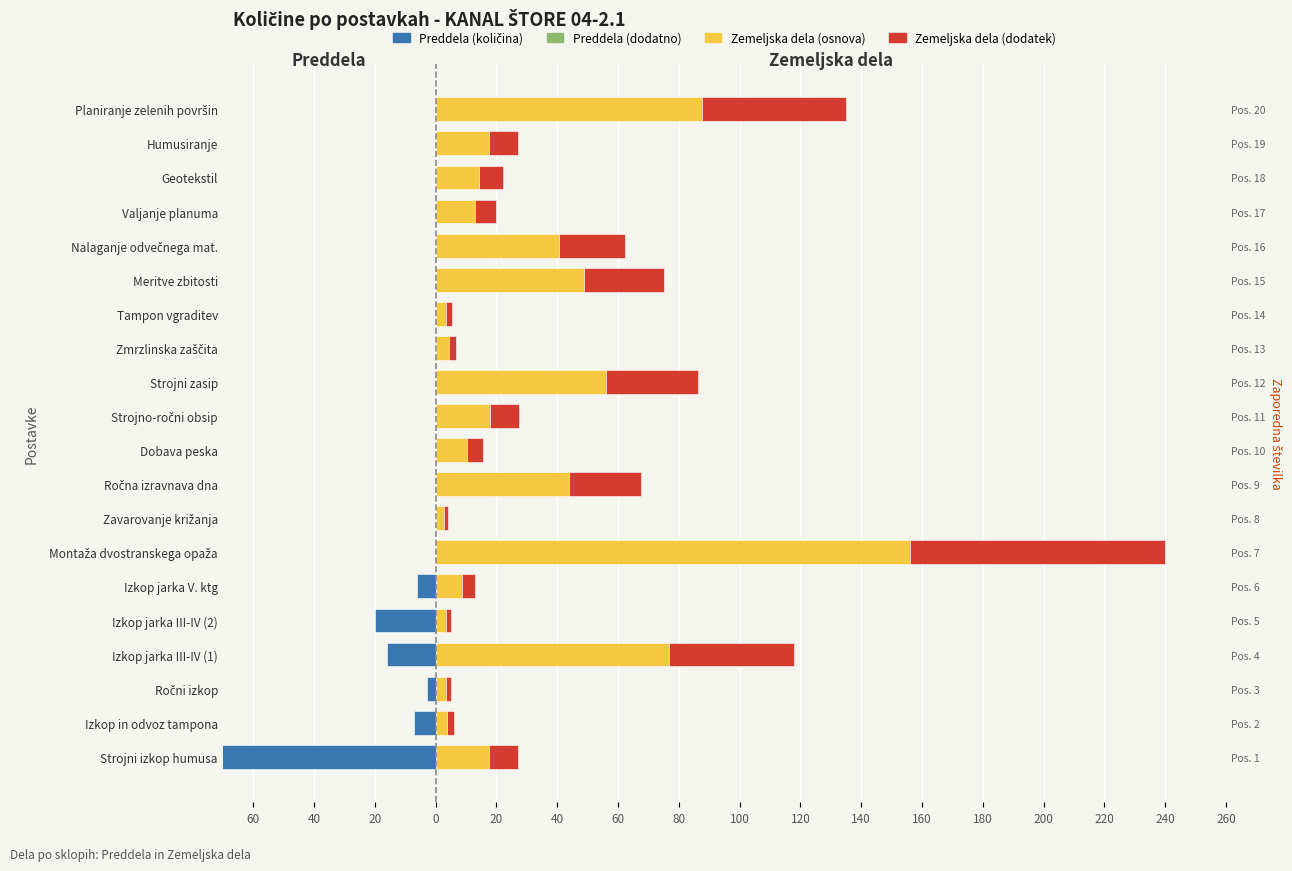

Which series has the largest range (max minus min)?

Zemeljska dela (osnova)